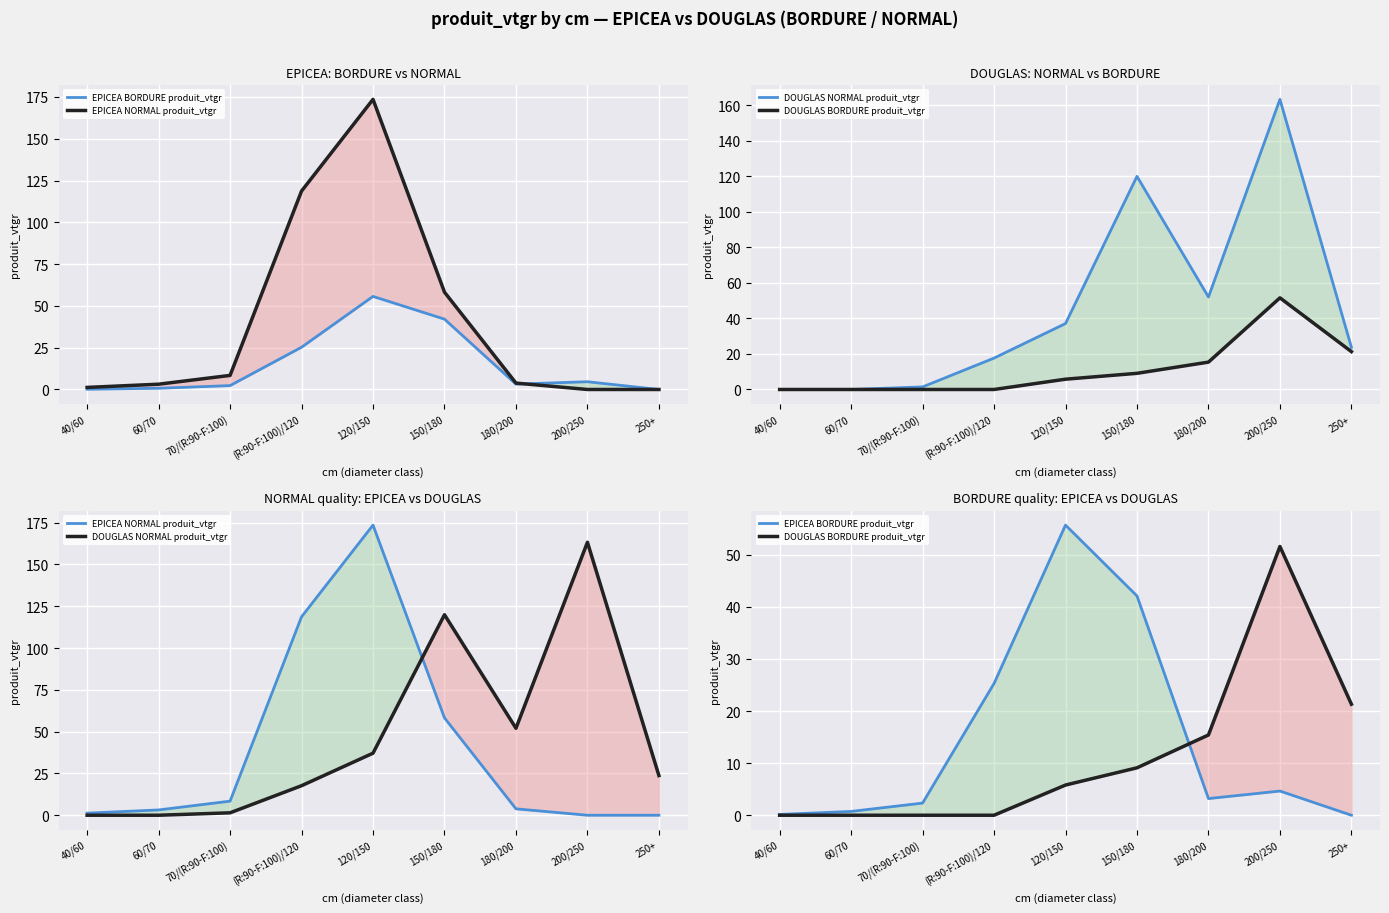

Reading left to right, extract all data points from this chart.

EPICEA BORDURE produit_vtgr: 40/60=0.2	60/70=0.7	70/(R:90-F:100)=2.3	(R:90-F:100)/120=25.3	120/150=55.7	150/180=42.1	180/200=3.2	200/250=4.6	250+=0.0
EPICEA NORMAL produit_vtgr: 40/60=1.2	60/70=3.2	70/(R:90-F:100)=8.4	(R:90-F:100)/120=118.7	120/150=173.6	150/180=58.2	180/200=3.8	200/250=0.0	250+=0.0
DOUGLAS NORMAL produit_vtgr: 40/60=0.0	60/70=0.0	70/(R:90-F:100)=1.4	(R:90-F:100)/120=17.7	120/150=37.1	150/180=119.9	180/200=52.0	200/250=163.3	250+=23.7
DOUGLAS BORDURE produit_vtgr: 40/60=0.0	60/70=0.0	70/(R:90-F:100)=0.0	(R:90-F:100)/120=0.0	120/150=5.8	150/180=9.1	180/200=15.4	200/250=51.6	250+=21.3